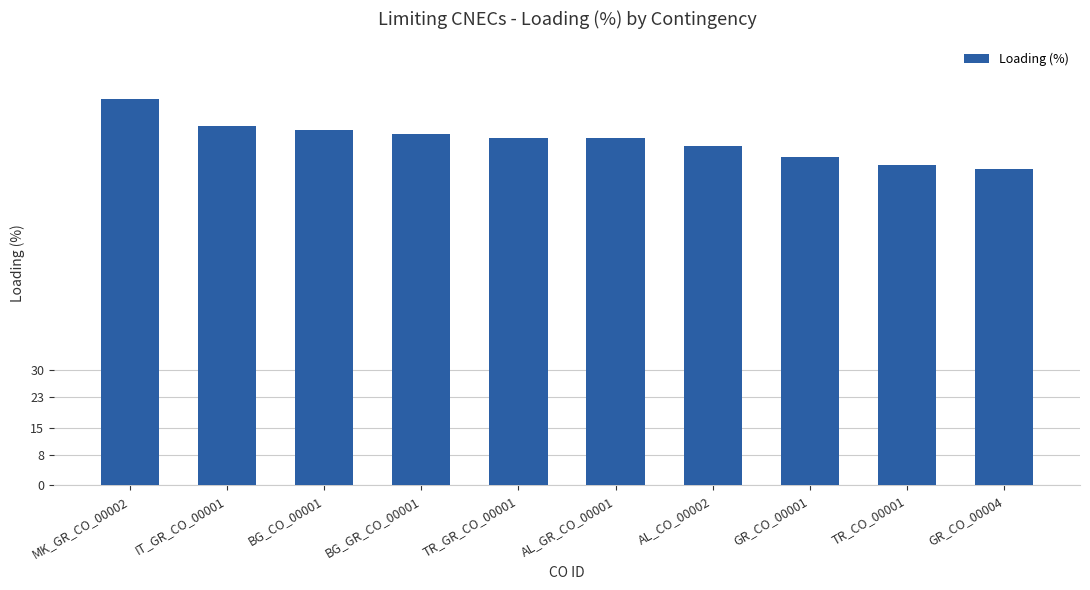

Is it true that the value at AL_GR_CO_00001 is 90?

True